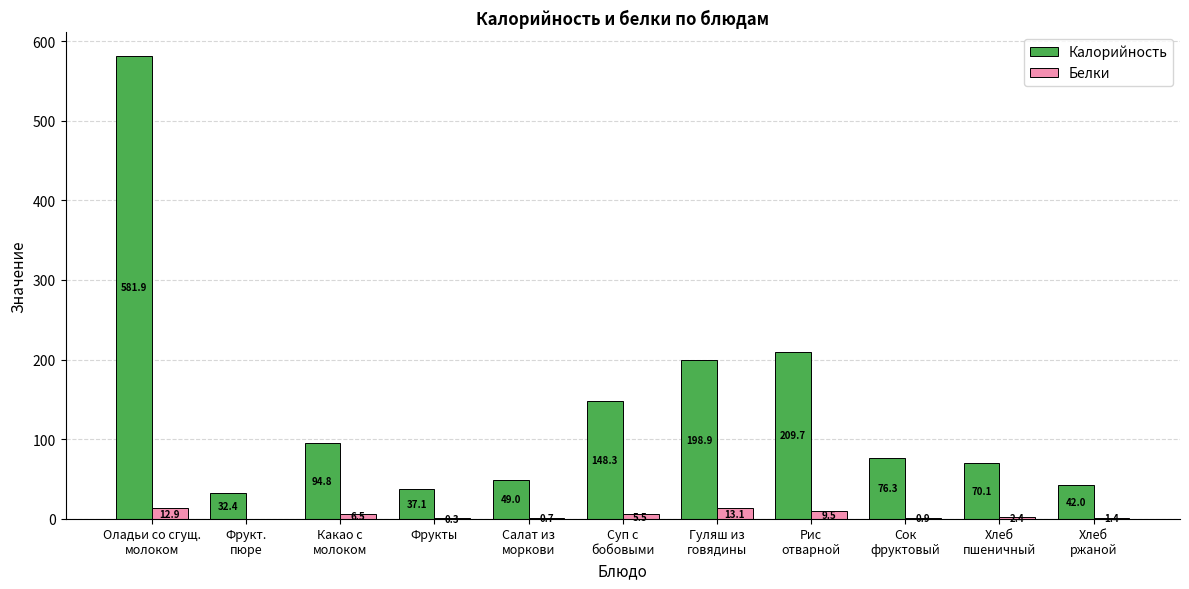

Is the value of Белки at Суп с
бобовыми greater than the value of Калорийность at Гуляш из
говядины?

No